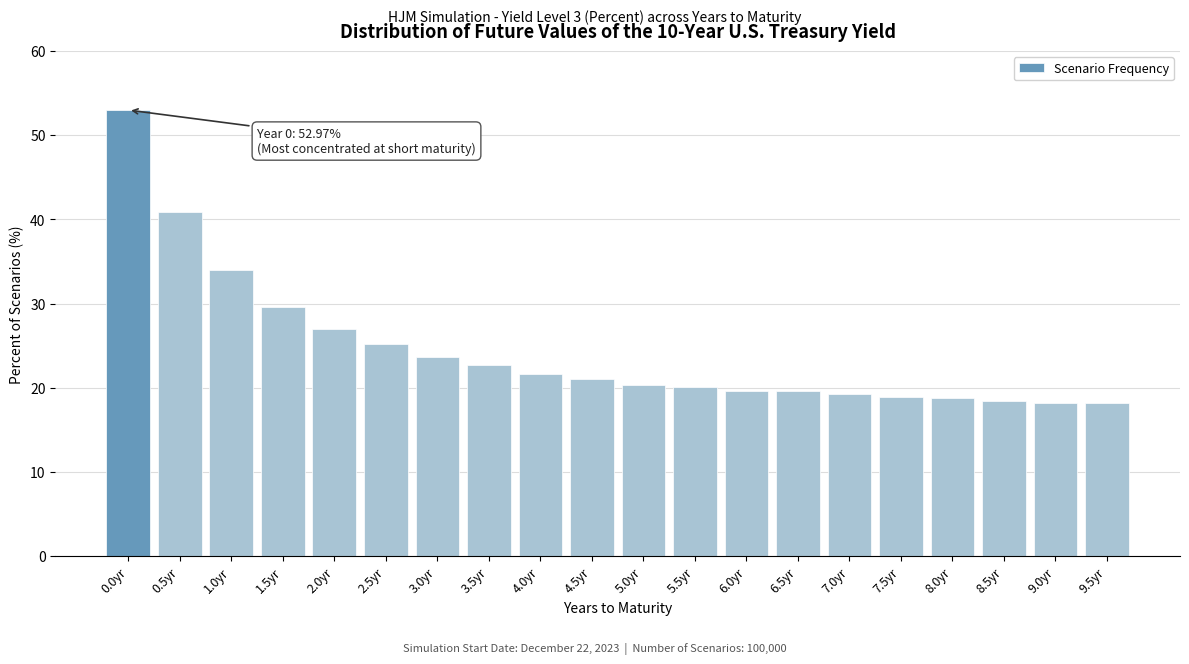

Where is the data nearest to the value 35?

1.0yr